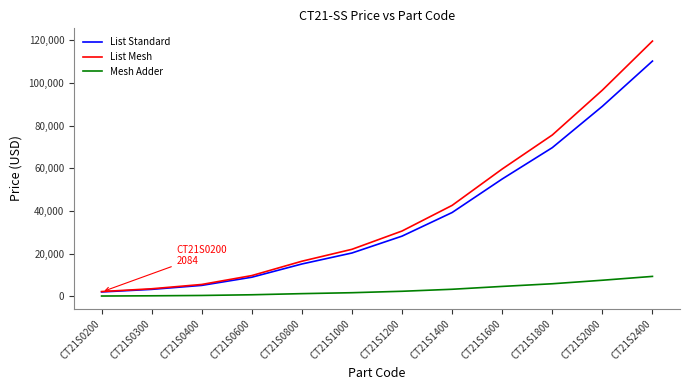

Where is List Mesh nearest to the value 60952?

CT21S1600